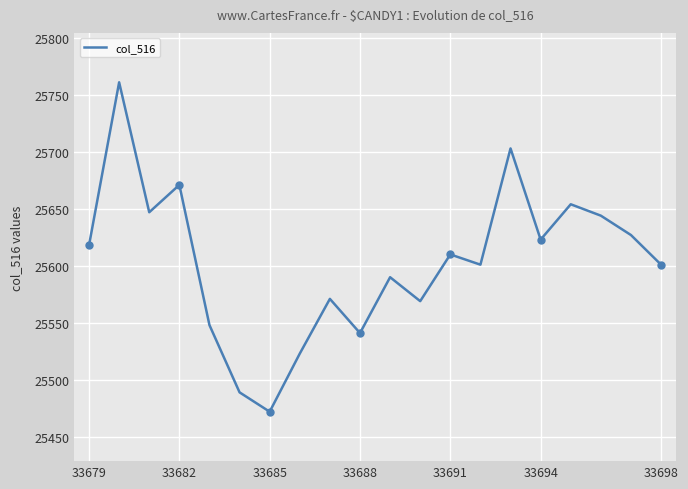

What is the greatest value displayed?

25761